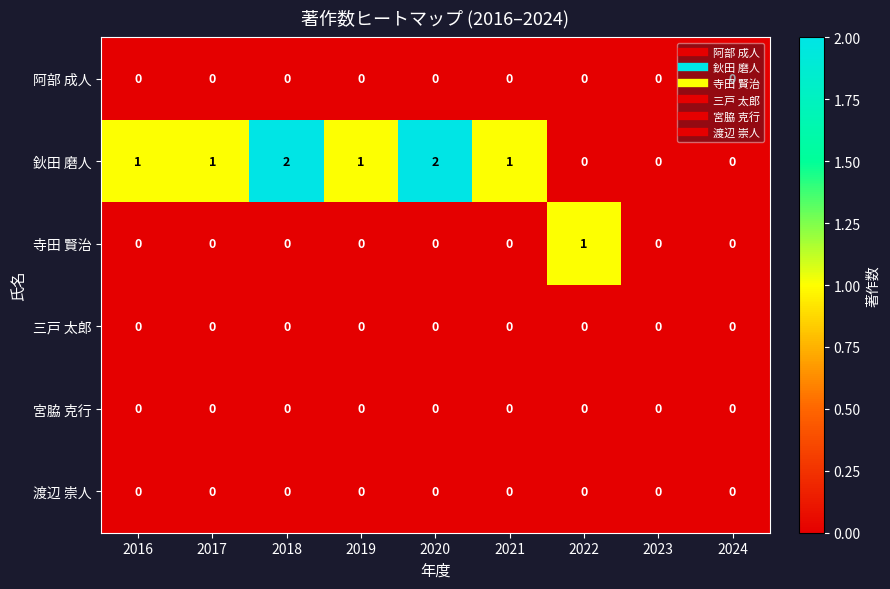

Which series has the largest total across all categories?

鈥田 磨人